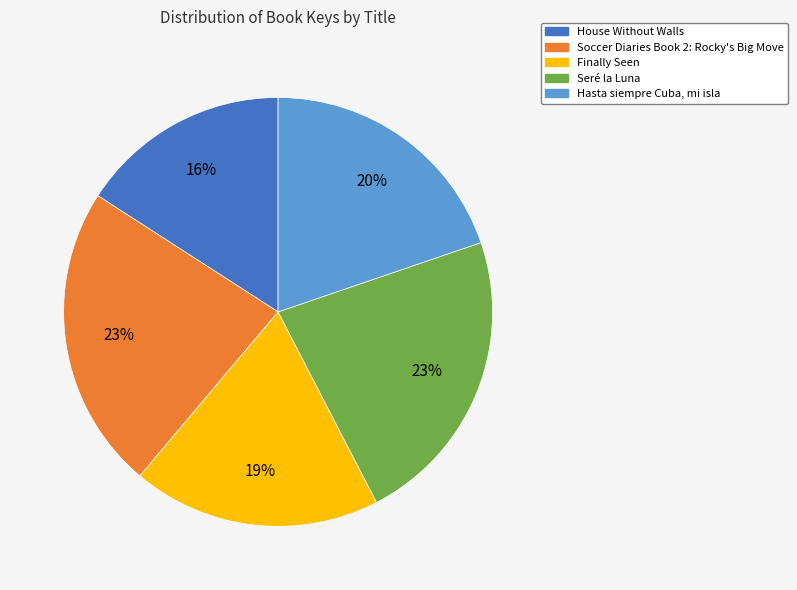

Combined, do Seré la Luna and Soccer Diaries Book 2: Rocky's Big Move account for over 50%?

No